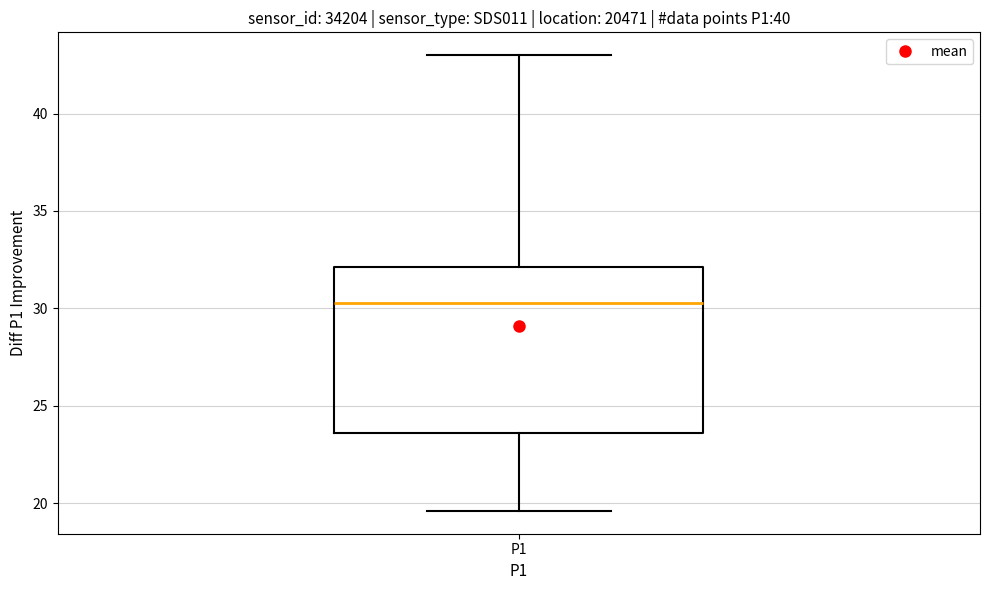

Read this box plot against the y-axis: the position of the median line, the range covered by the box, and the ends of both whiskers. The values are not printed on the chart, so give them approximately, as read against the axis.

median 30.5, box 23.5 to 32.0, whiskers 19.5 to 43.0